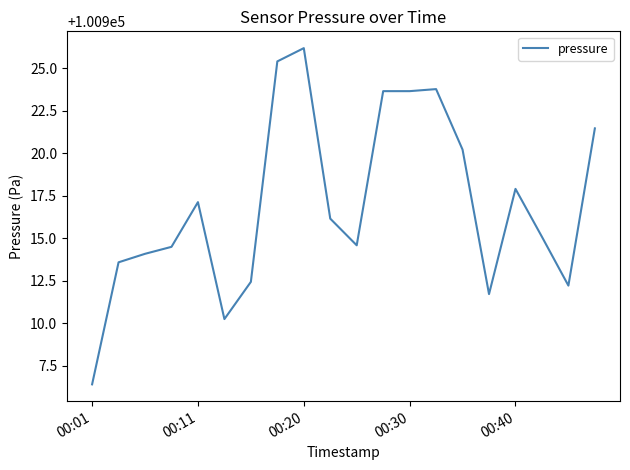

What is the difference between the maximum and minimum values?

19.8